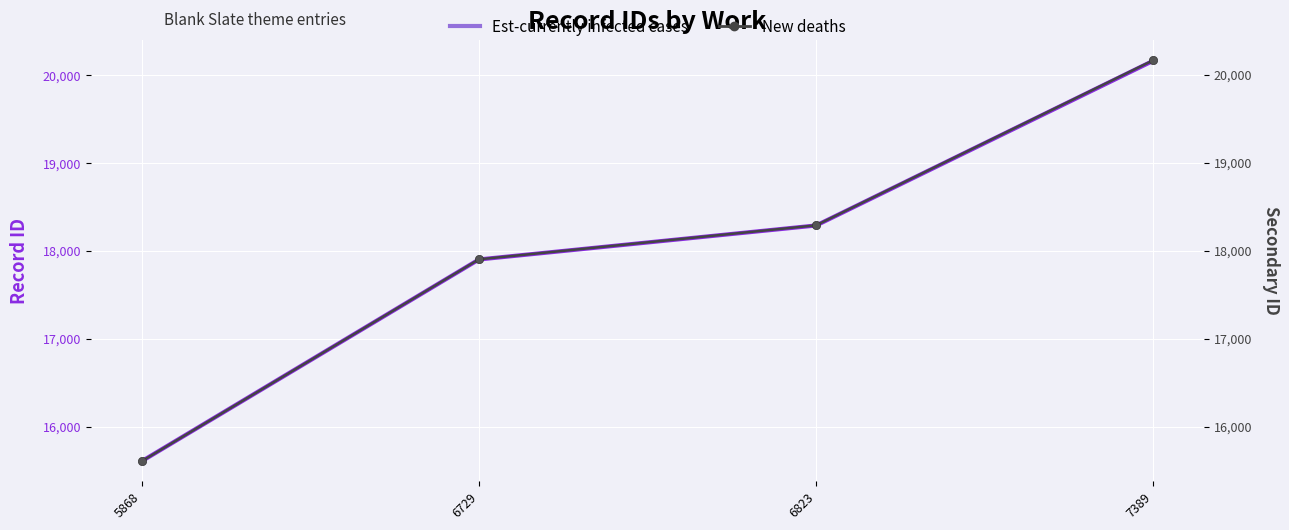

True or false: New deaths and Est-currently infected cases cross at least once.

False